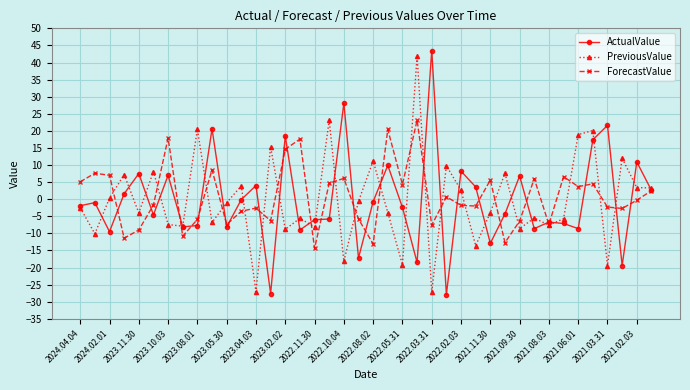

What are all the series names shown in the legend?

ActualValue, PreviousValue, ForecastValue